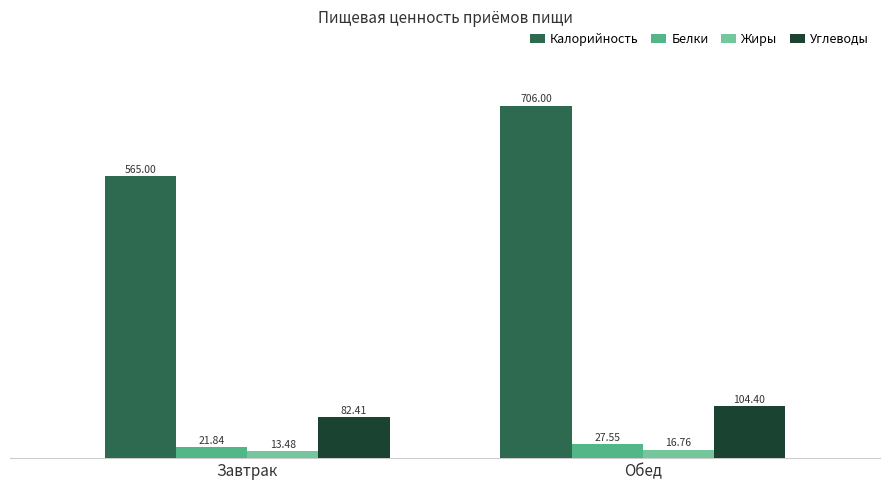

What is the difference between the highest and lowest values at Завтрак?

551.5